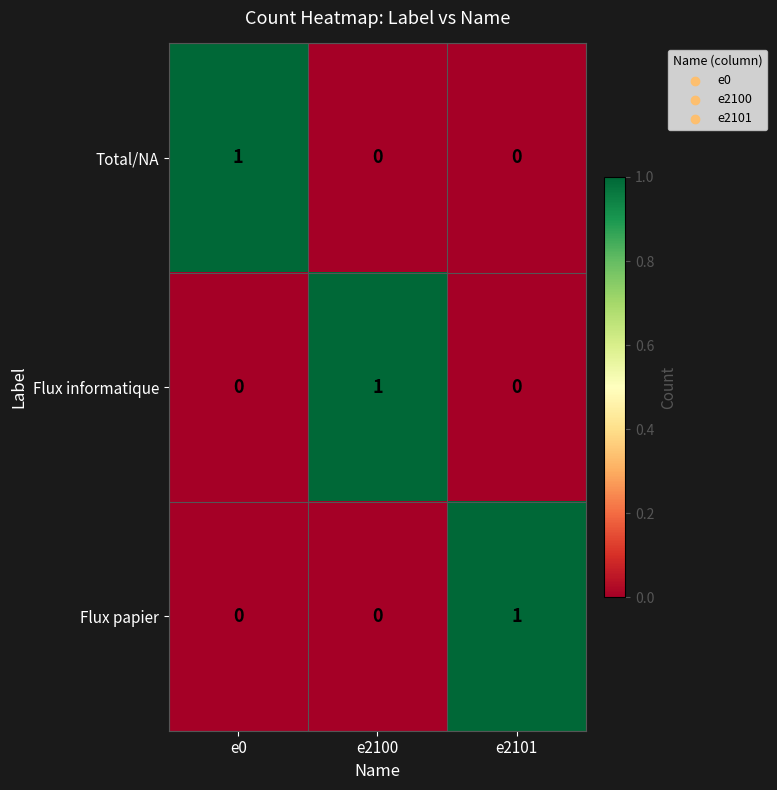

Is the value of Total/NA at e0 greater than the value of Flux informatique at e0?

Yes